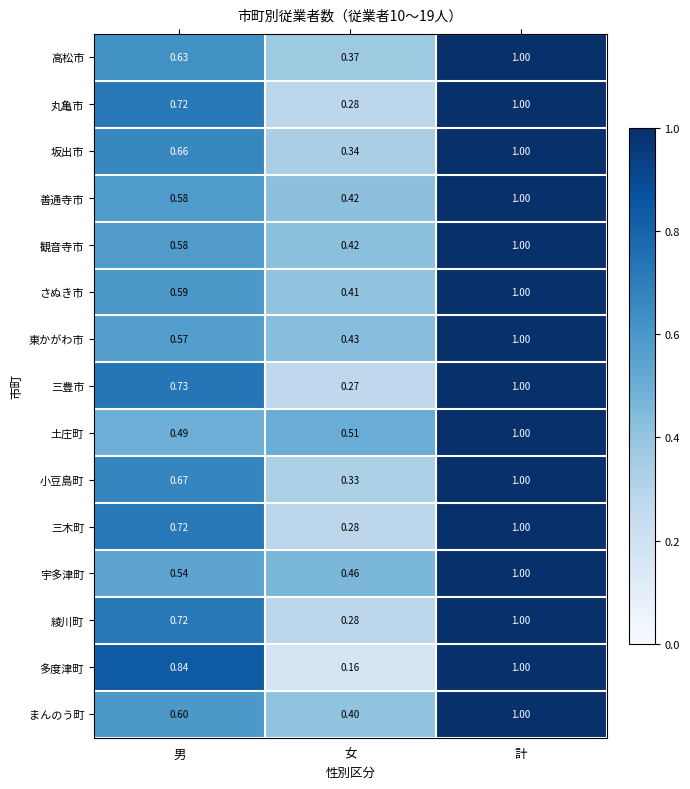

List the labels in order of 多度津町 value, largest first.

計, 男, 女